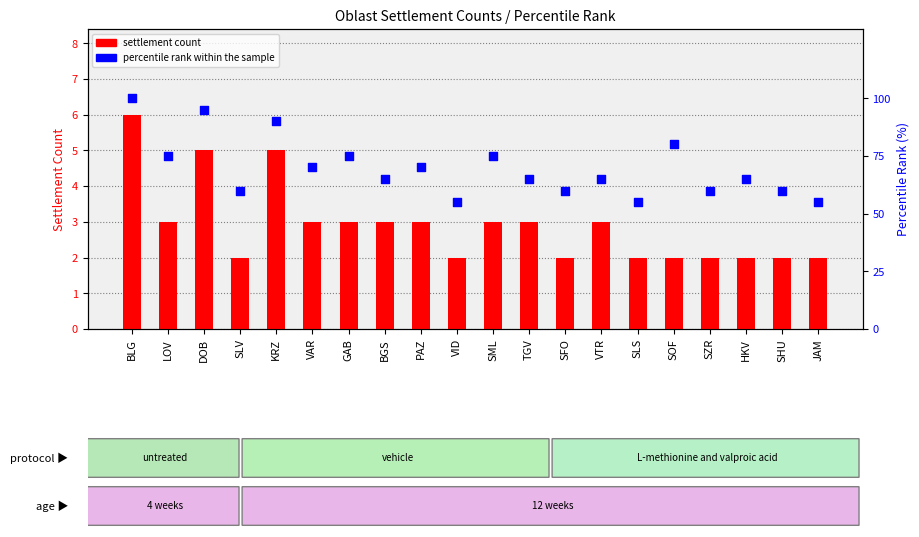

What is the total value across all series at BGS?

68